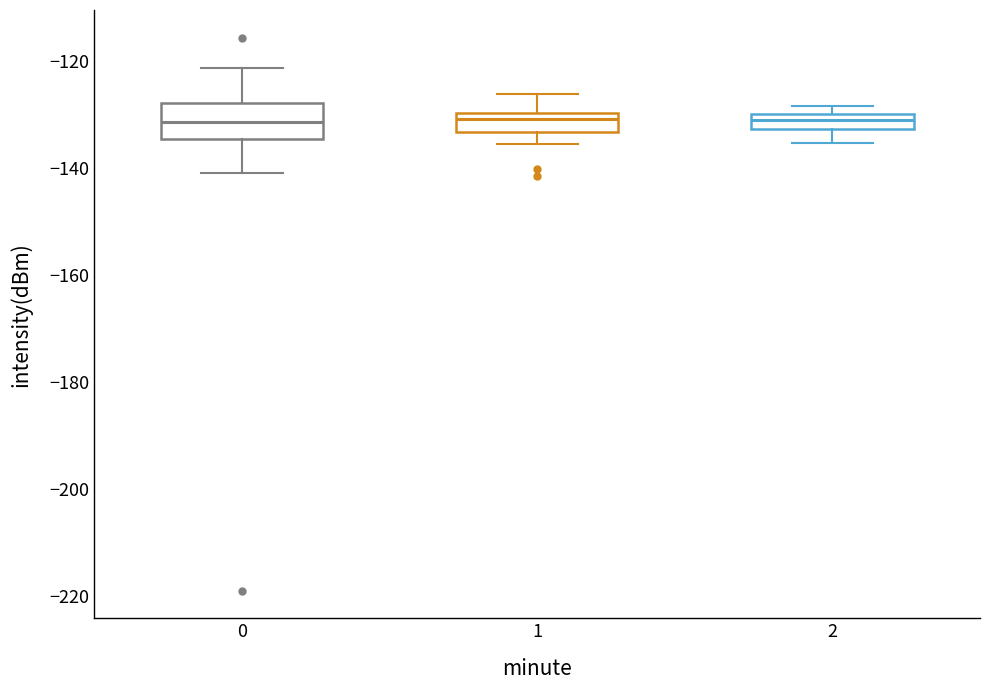

Comparing the boxes themselves (not the whiskers), which one is the tallest?

0